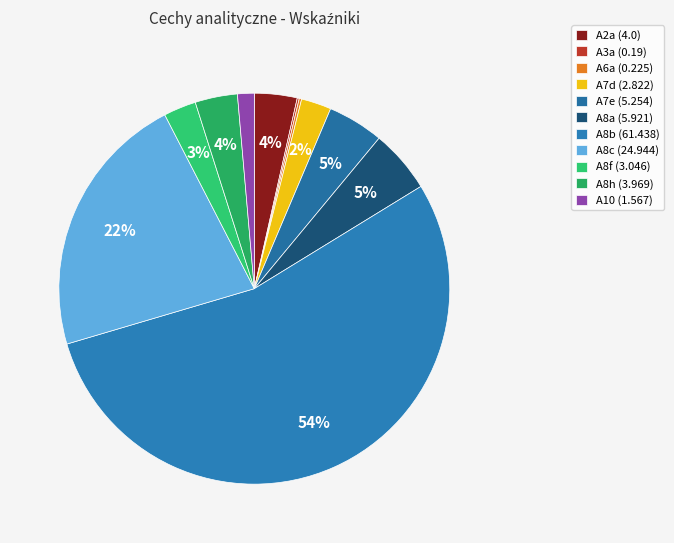

To the nearest percent, what percentage of the pie is A7e?

5%